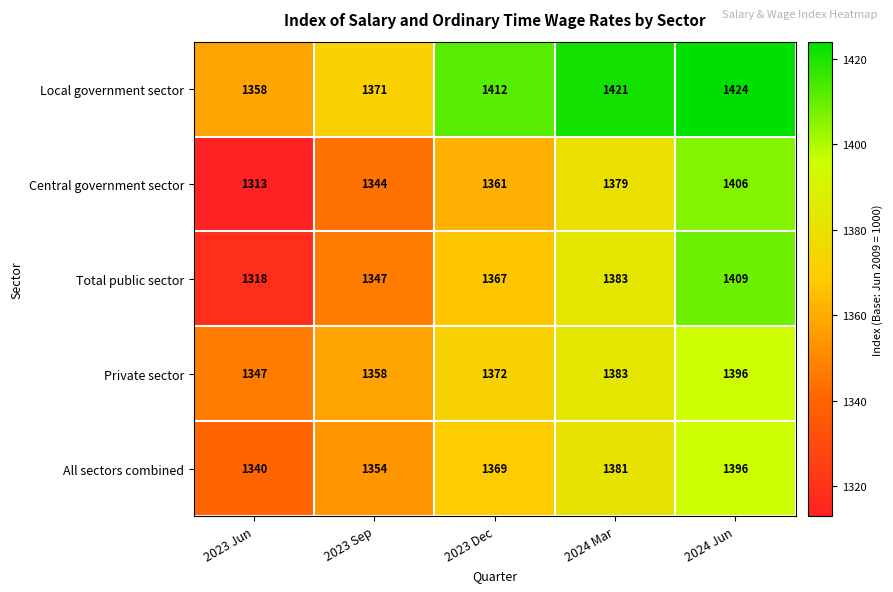

At which category does the chart reach its peak across all series?

2024 Jun